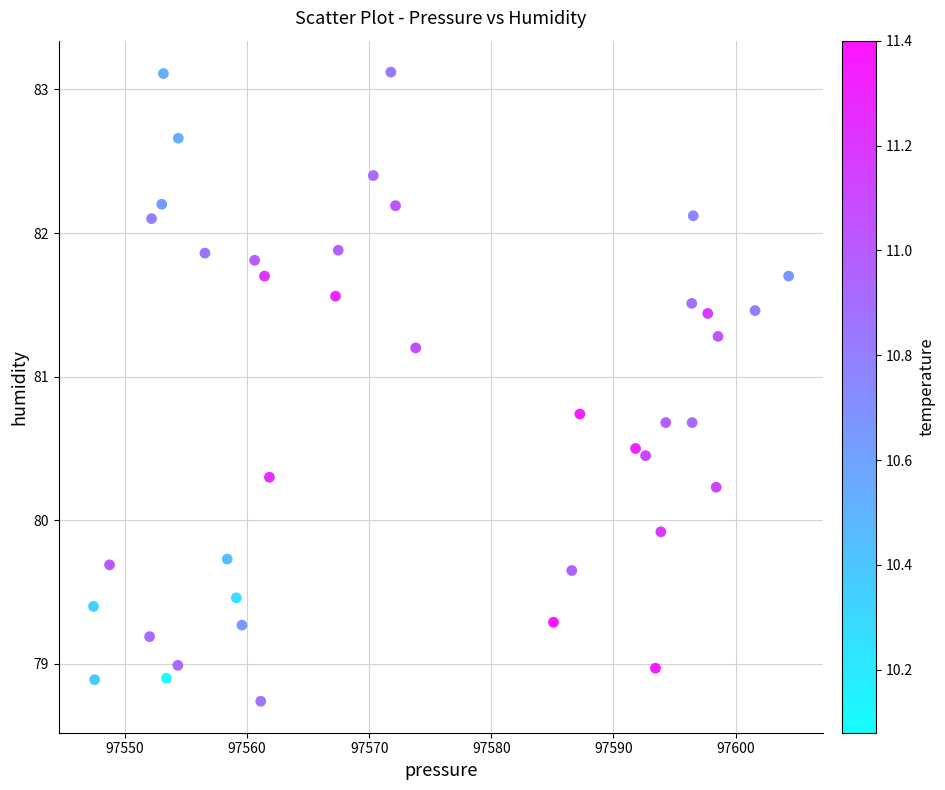

What Y value in the scatter plot is closest to 80?

79.9